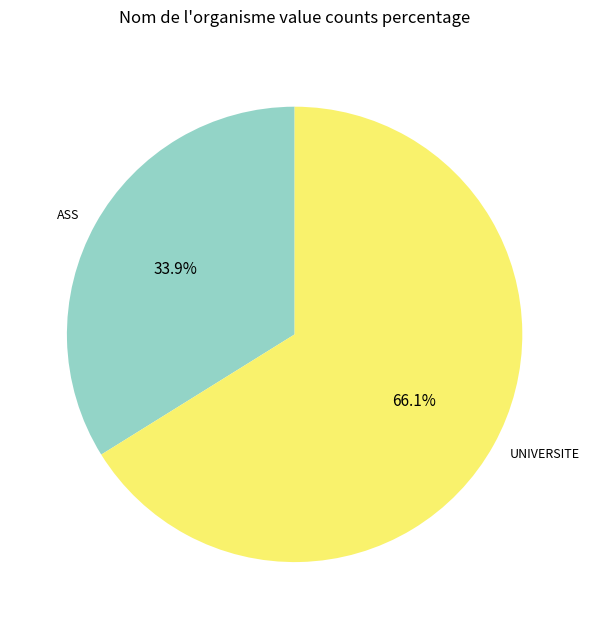

Is there a majority slice in this chart?

Yes